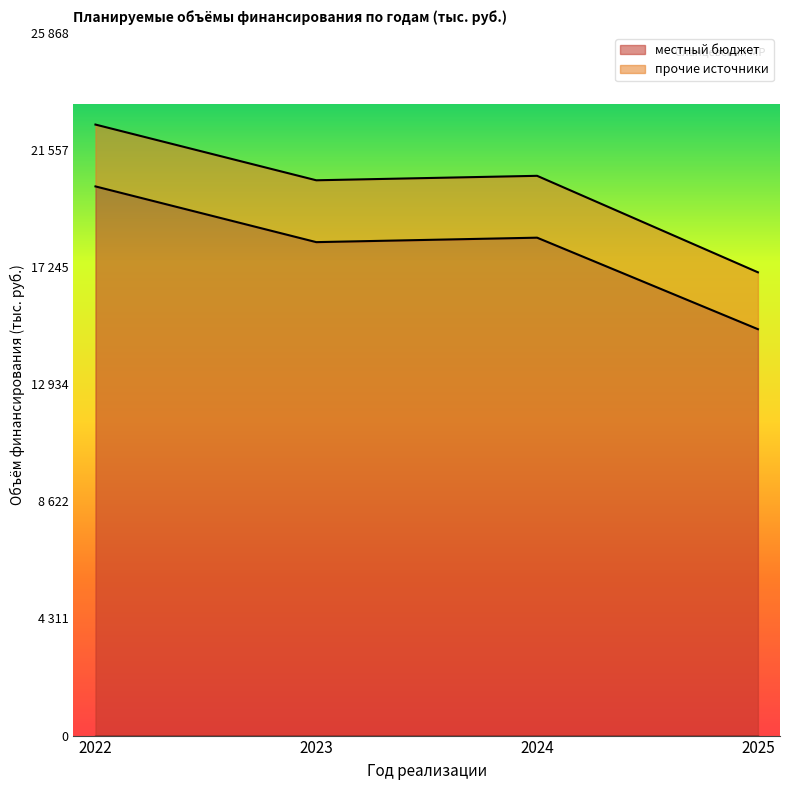

How many interior local peaks (higher than both neighbors) does the data have?

1